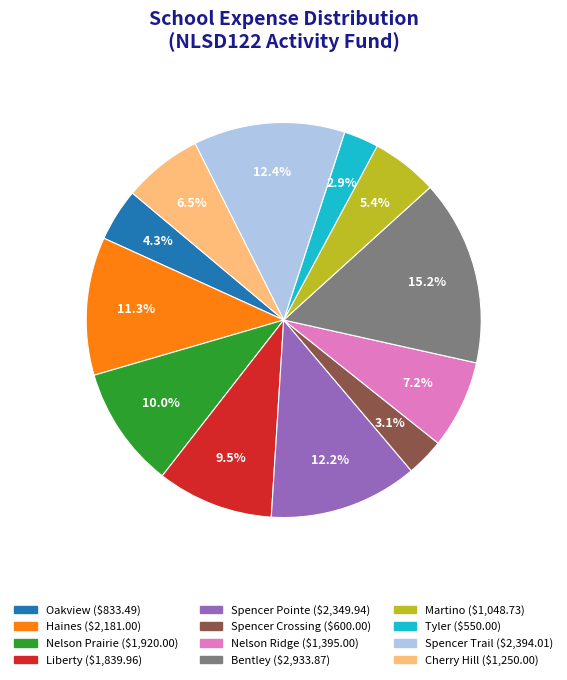

Count the number of slices in the pie.

12